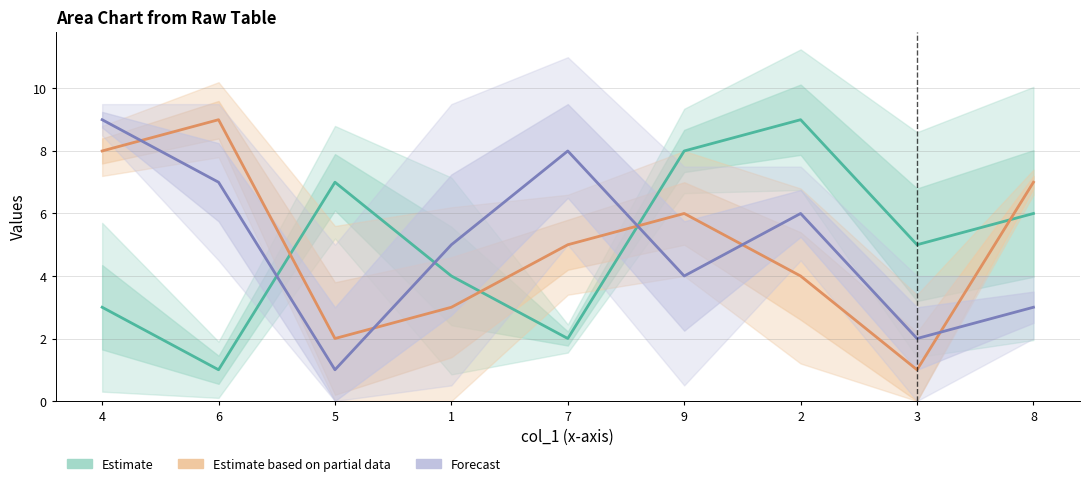

What position from the right is 3?

2